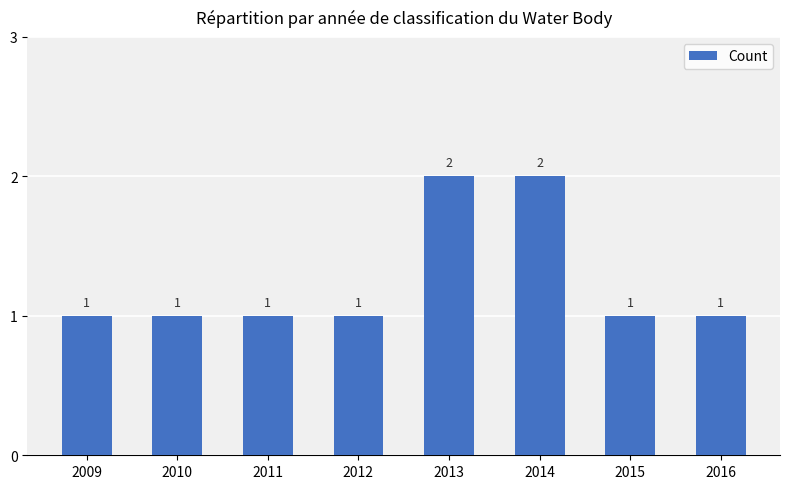

Approximately how many times larger is the value at 2016 compared to 2015?

1.0